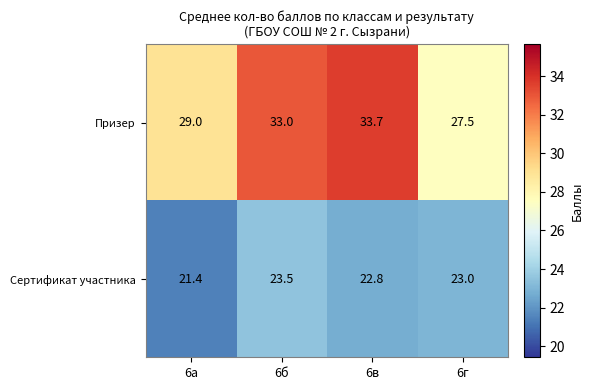

What is the difference between the highest and lowest values at 6г?

4.5